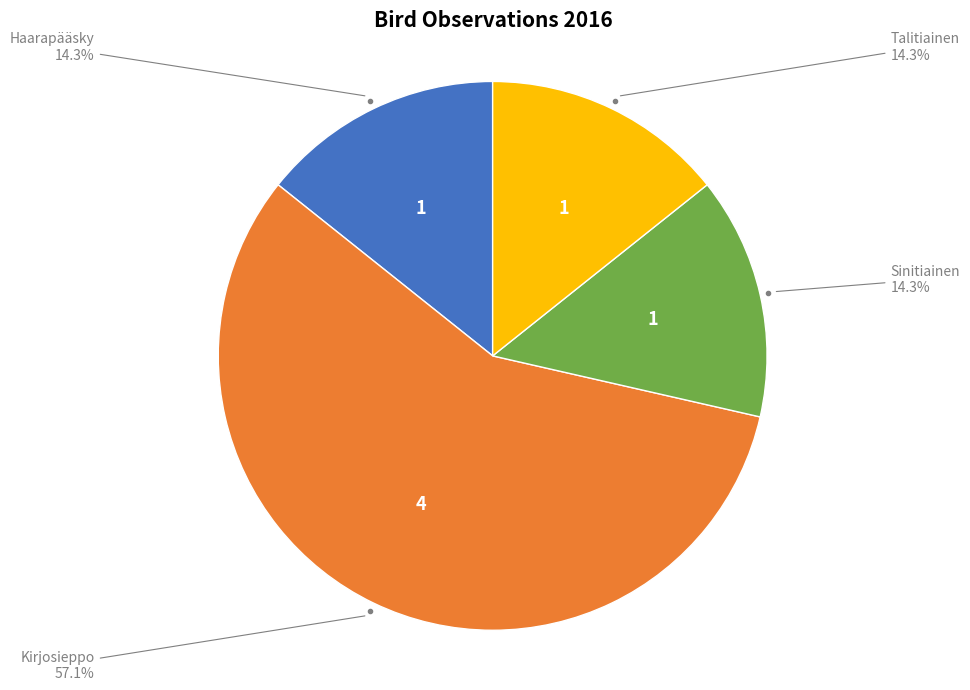

Is there any slice that represents more than half of the pie?

Yes